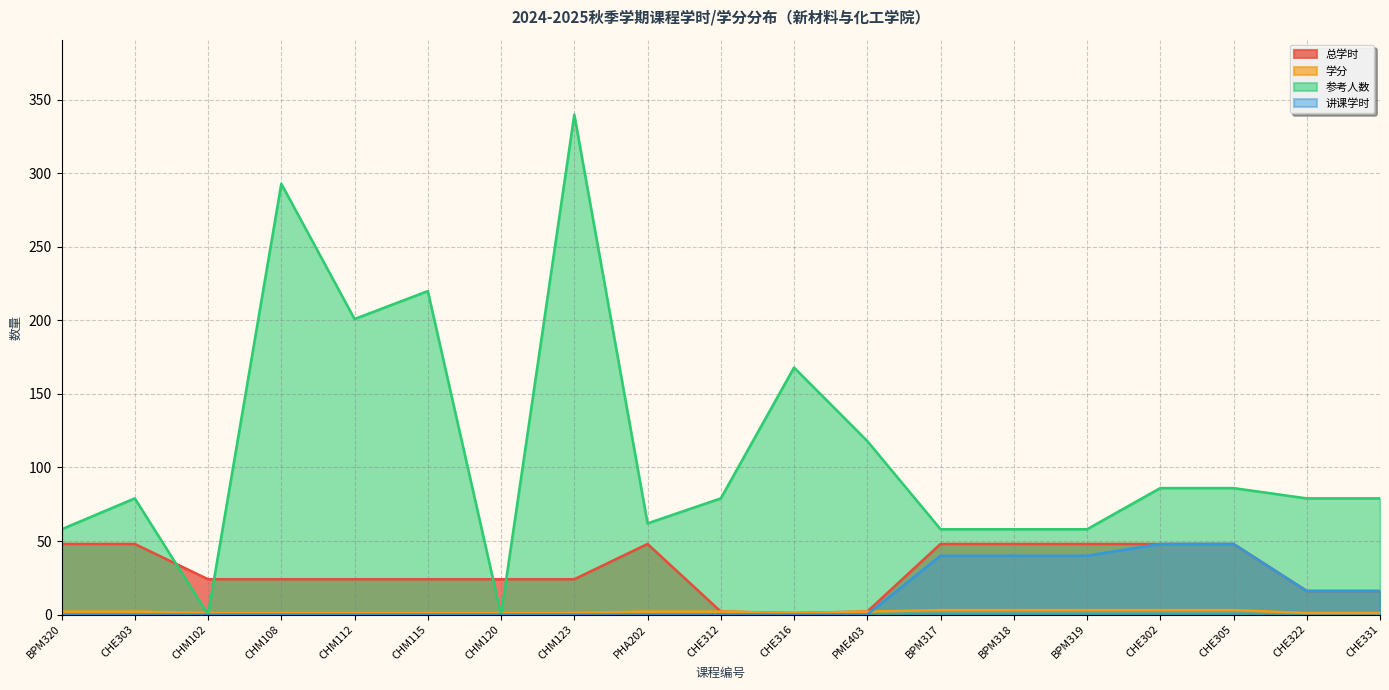

Is the value of 学分 at PME403 greater than the value of 讲课学时 at BPM317?

No